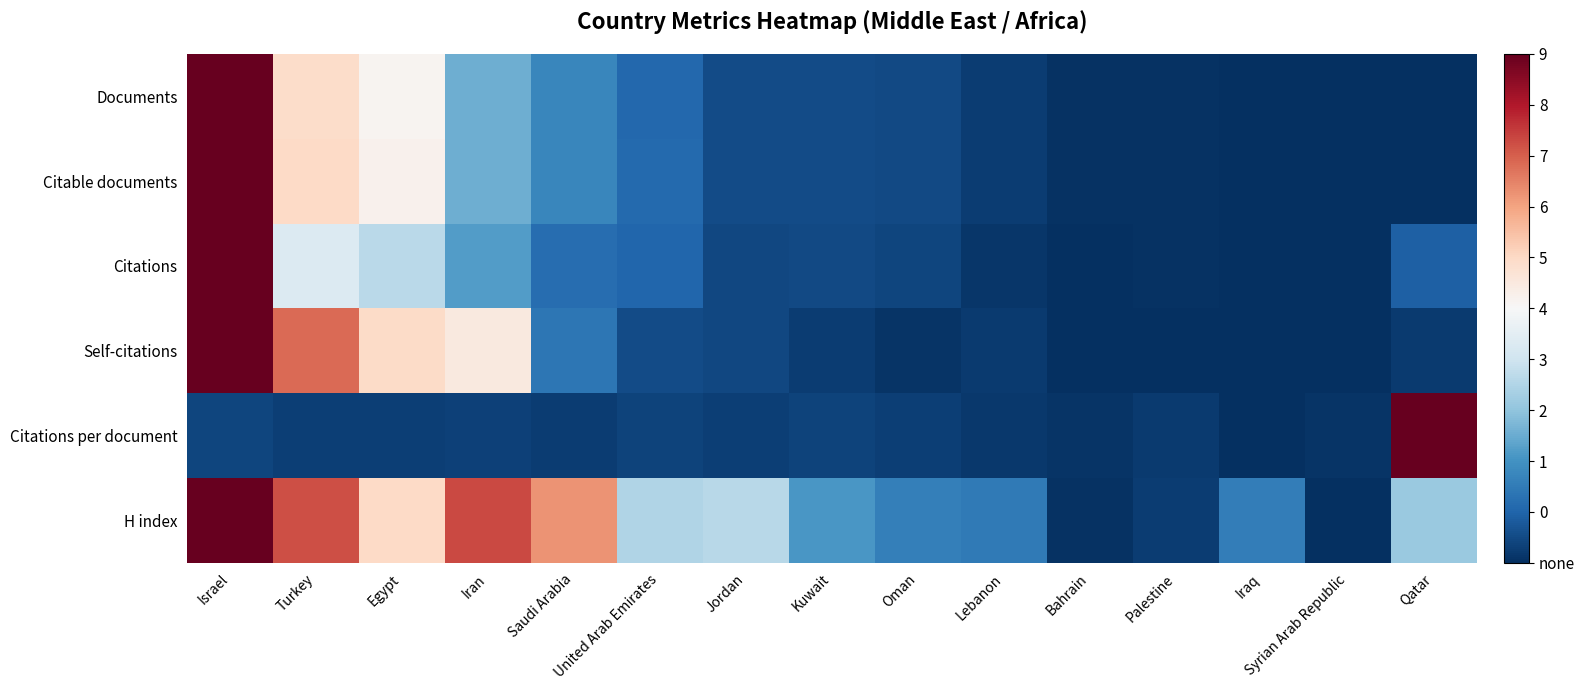

Which series changed the most between Saudi Arabia and Kuwait?

H index